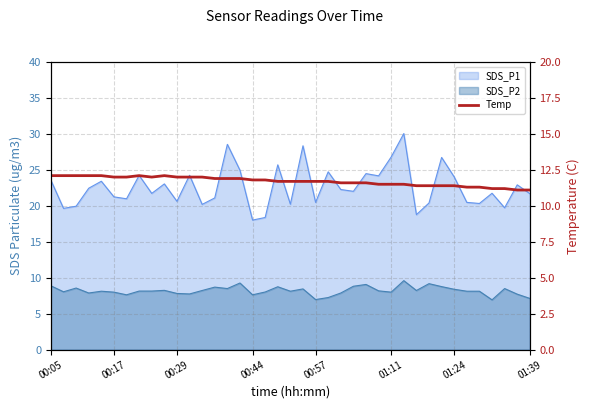

What is the sum of all values?

456.6